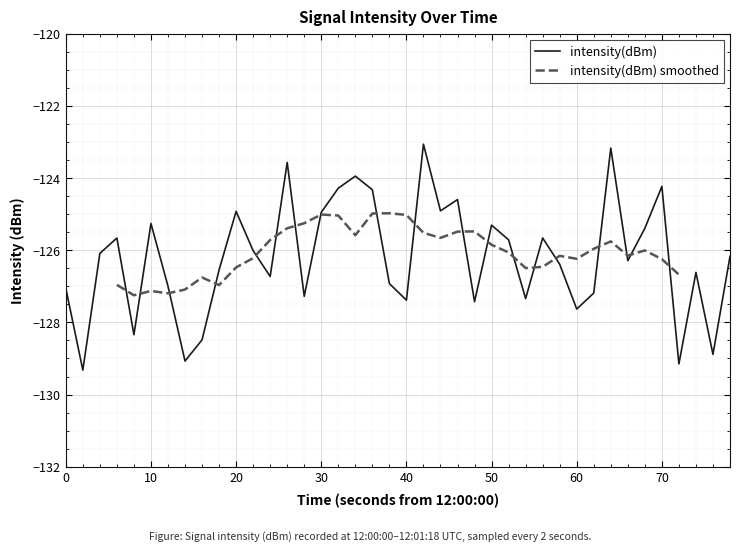

The intensity(dBm) series shows -54.6 at 20. True or false?

False